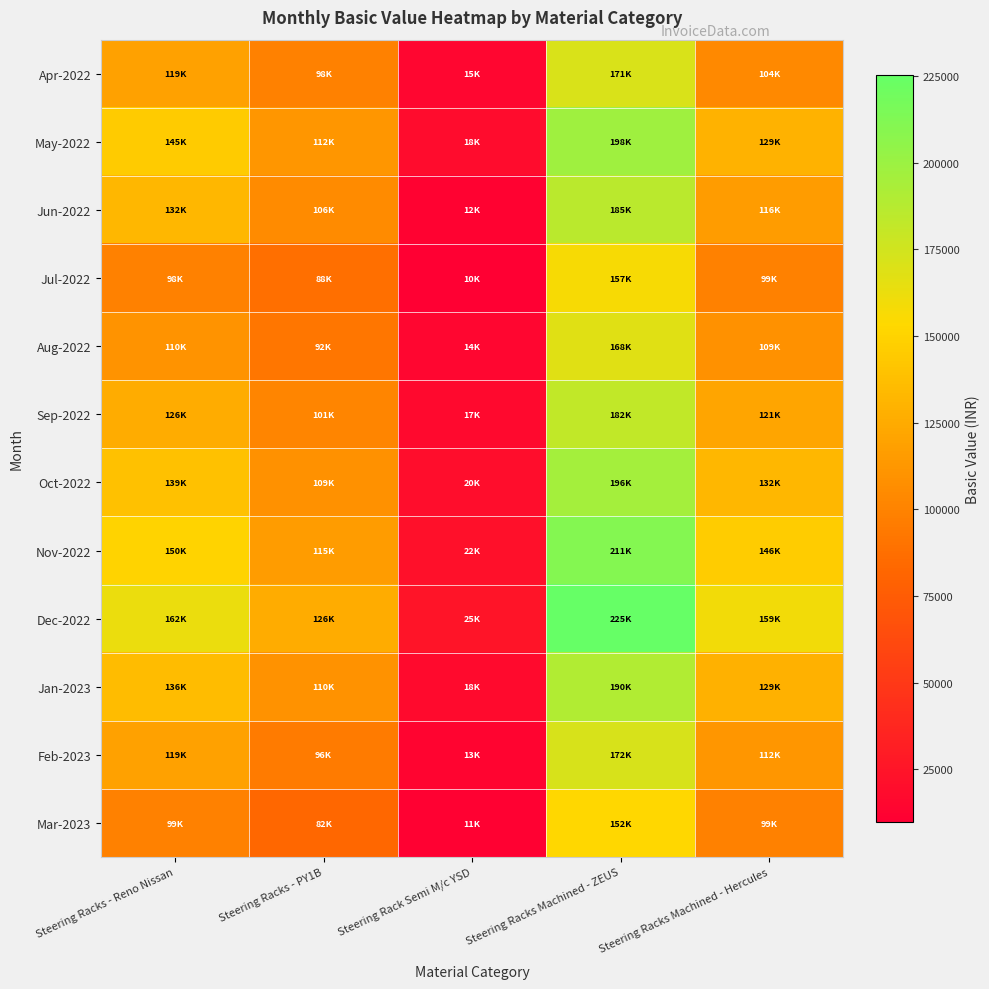

What is the difference between the highest and lowest values at Steering Racks Machined - Hercules?

60250.0